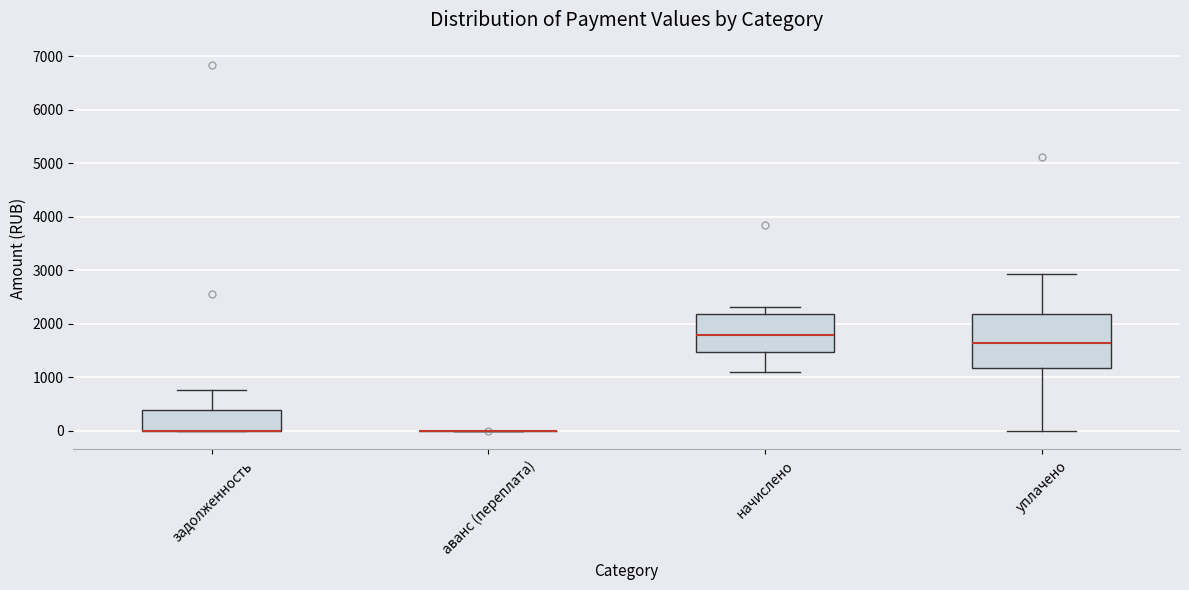

Reading left to right, read every box against the y-axis: the position of its median line, the range the box covers, and the ends of its whiskers. The values are not printed on the chart, so give them approximately, as read against the axis.

задолженность: median 0 (drawn on the box's lower edge), box 0 to 400, whiskers 0 to 800
аванс (переплата): box collapsed to a line at 0, whiskers 0 to 0
начислено: median 1800, box 1500 to 2200, whiskers 1100 to 2300
уплачено: median 1600, box 1200 to 2200, whiskers 0 to 2900